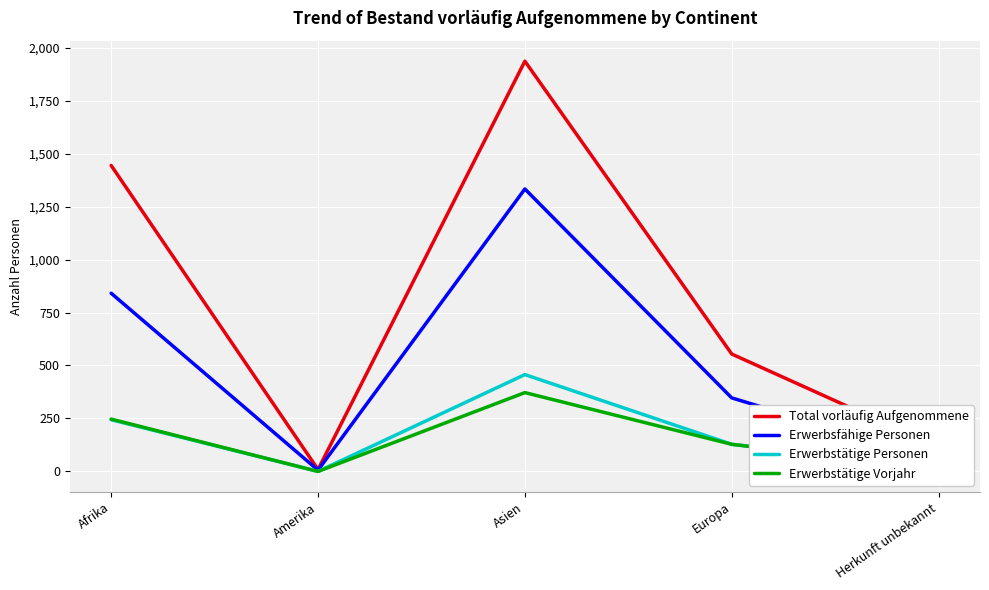

Between Afrika and Europa, which series saw the biggest shift?

Total vorläufig Aufgenommene